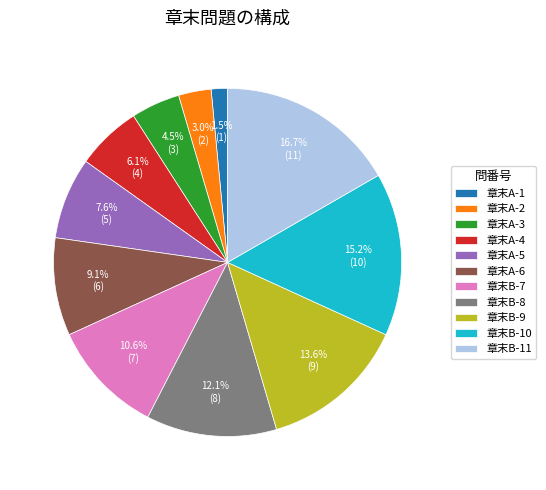

To the nearest percent, what portion does 章末A-2 represent?

3%